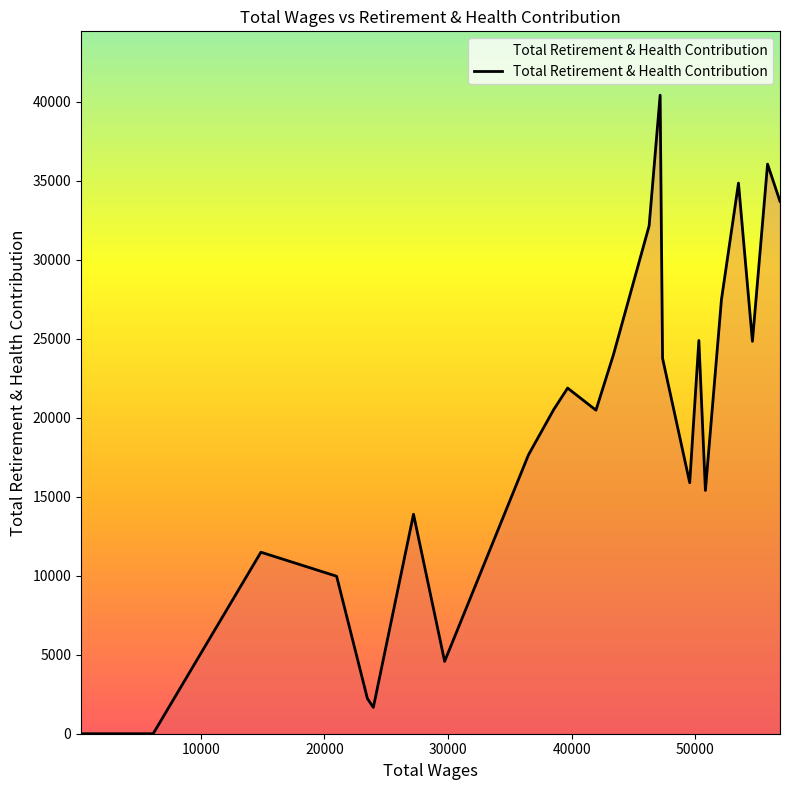

What is the greatest value displayed?

40419